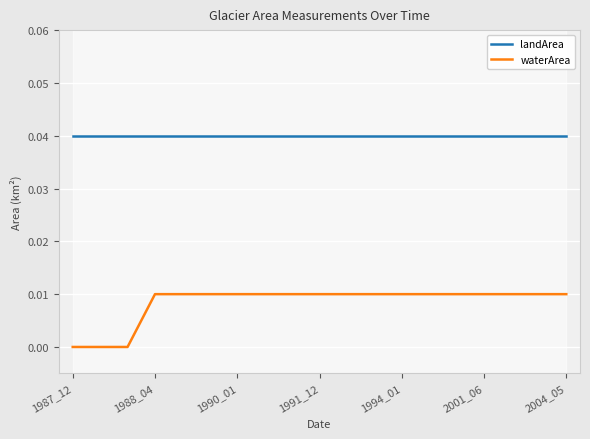

True or false: landArea and waterArea cross at least once.

False